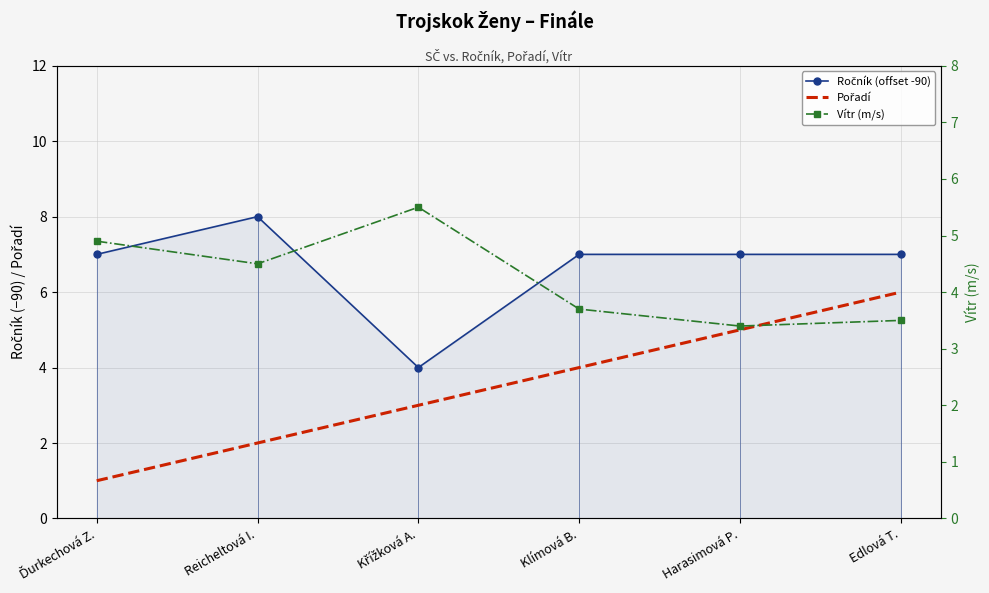

Where is the first local minimum for Vítr (m/s)?

Reicheltová I.